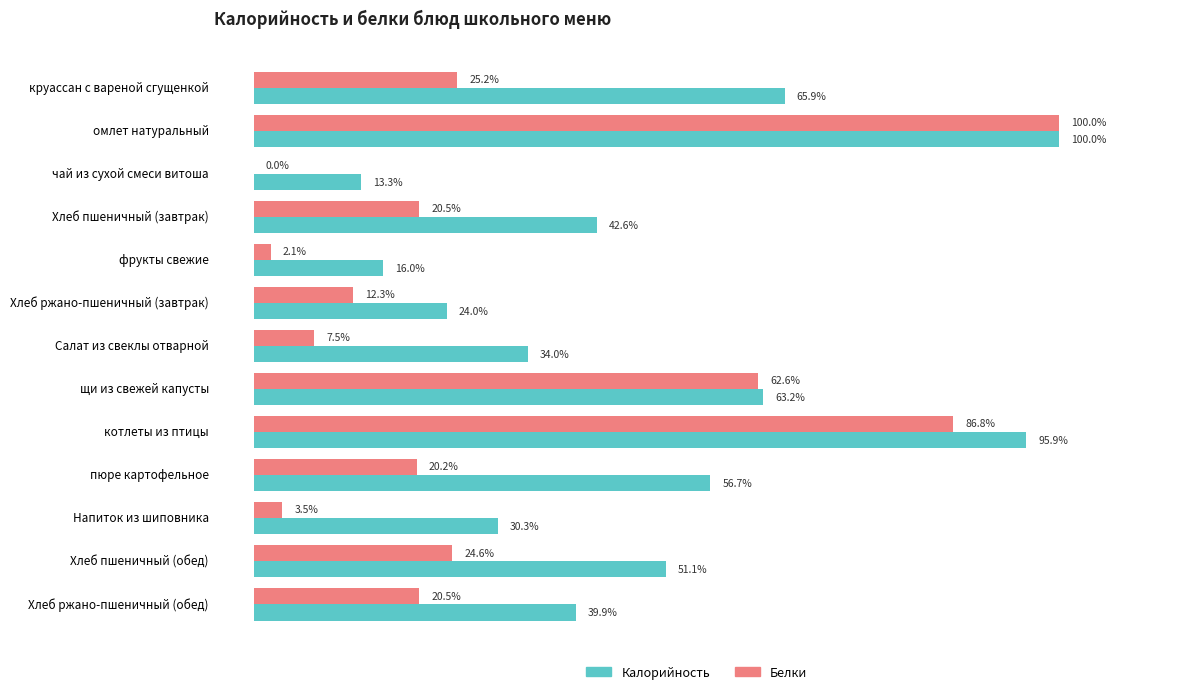

Between Салат из свеклы отварной and Хлеб ржано-пшеничный (обед), which series saw the biggest shift?

Белки